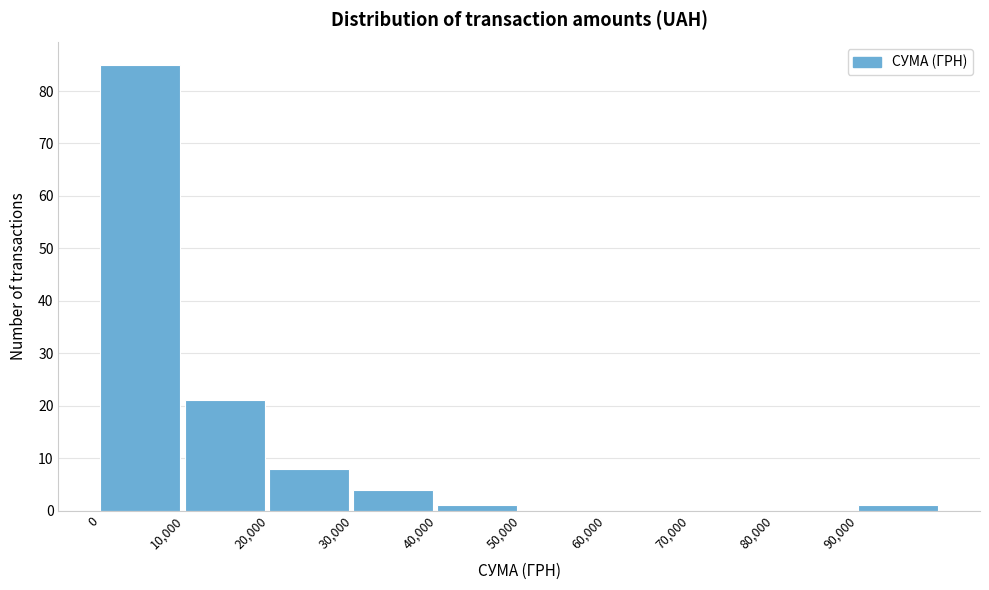

Reading left to right, list every bar in this chart as the range it spans on the x-axis followed by its height. The values are not printed on the chart, so give them approximately, as read against the axis.

0 to 10000: 85
10000 to 20000: 21
20000 to 30000: 8
30000 to 40000: 4
40000 to 50000: 1
50000 to 60000: 0
60000 to 70000: 0
70000 to 80000: 0
80000 to 90000: 0
90000 to 100000: 1